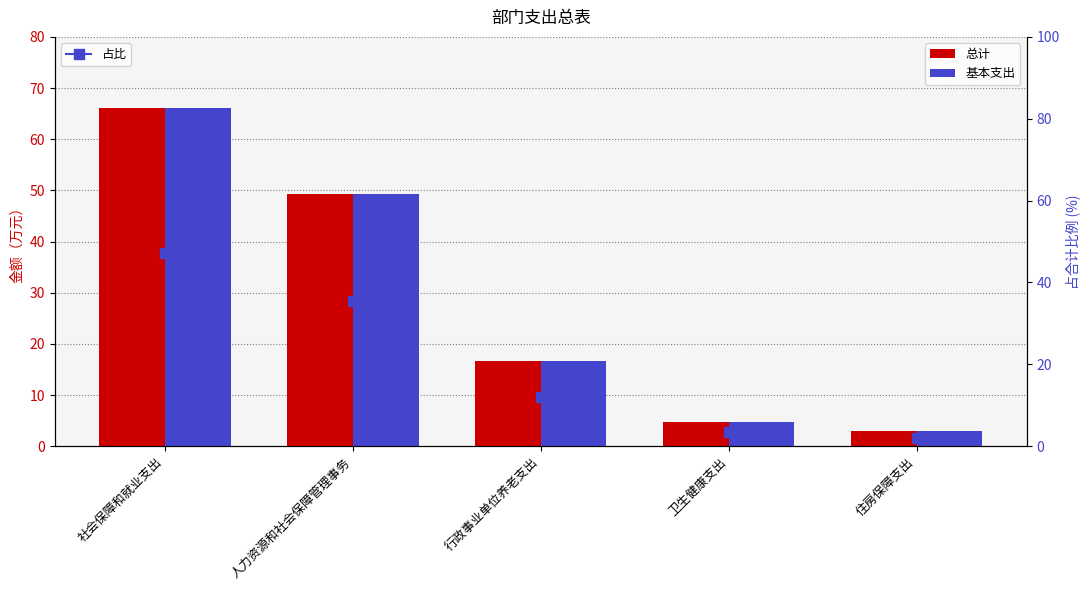

Are the bars grouped side by side (vs. stacked)?

Yes